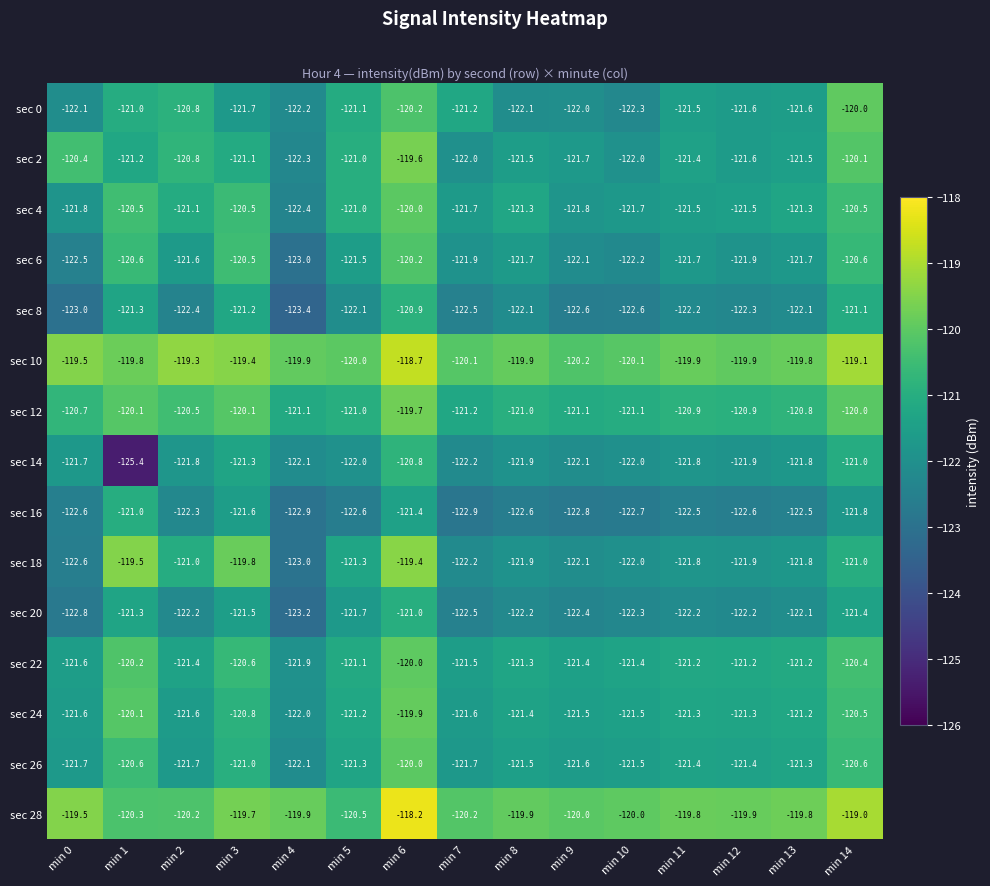

True or false: sec 0 has a value of -120.8 at min 2.

True